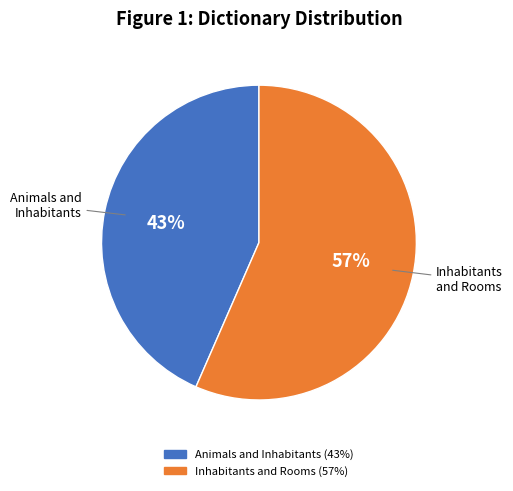

To the nearest percent, what is the average slice percentage?

50%